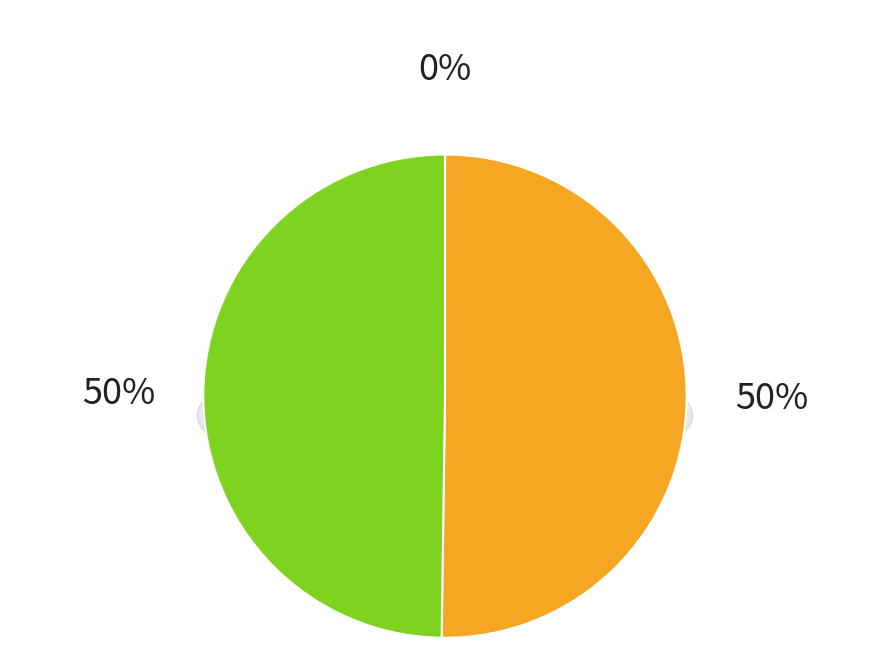

What is the smallest slice in the pie chart?

Accounts receivable allowance